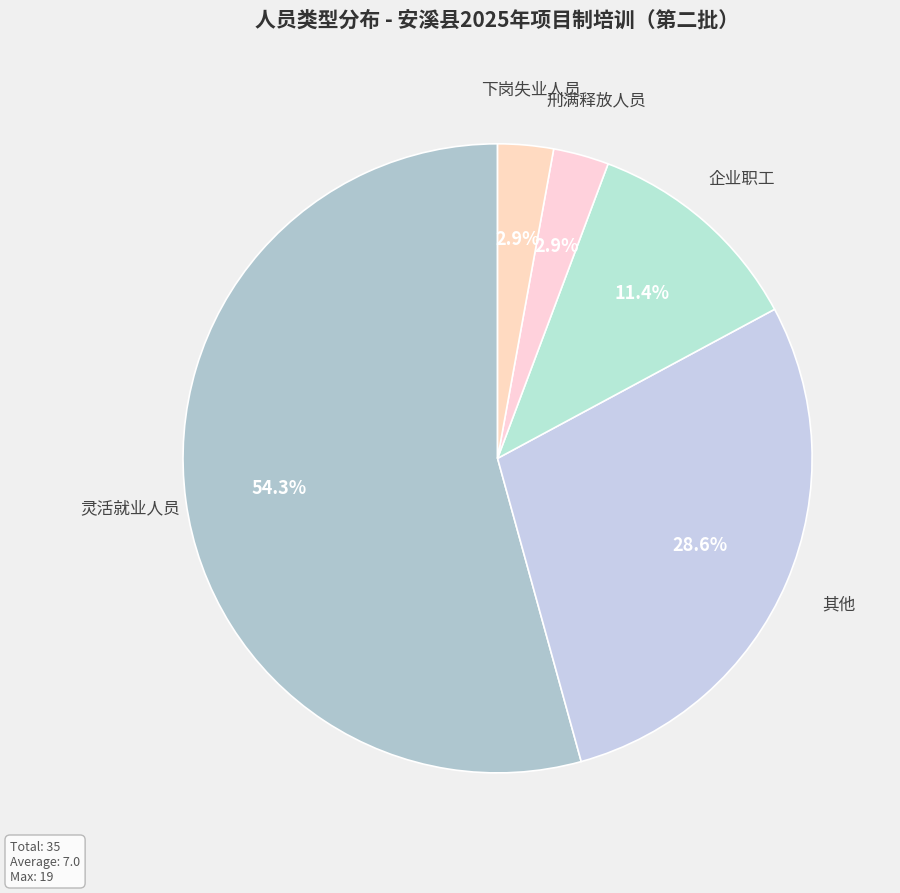

Which category has the biggest portion of the pie?

灵活就业人员